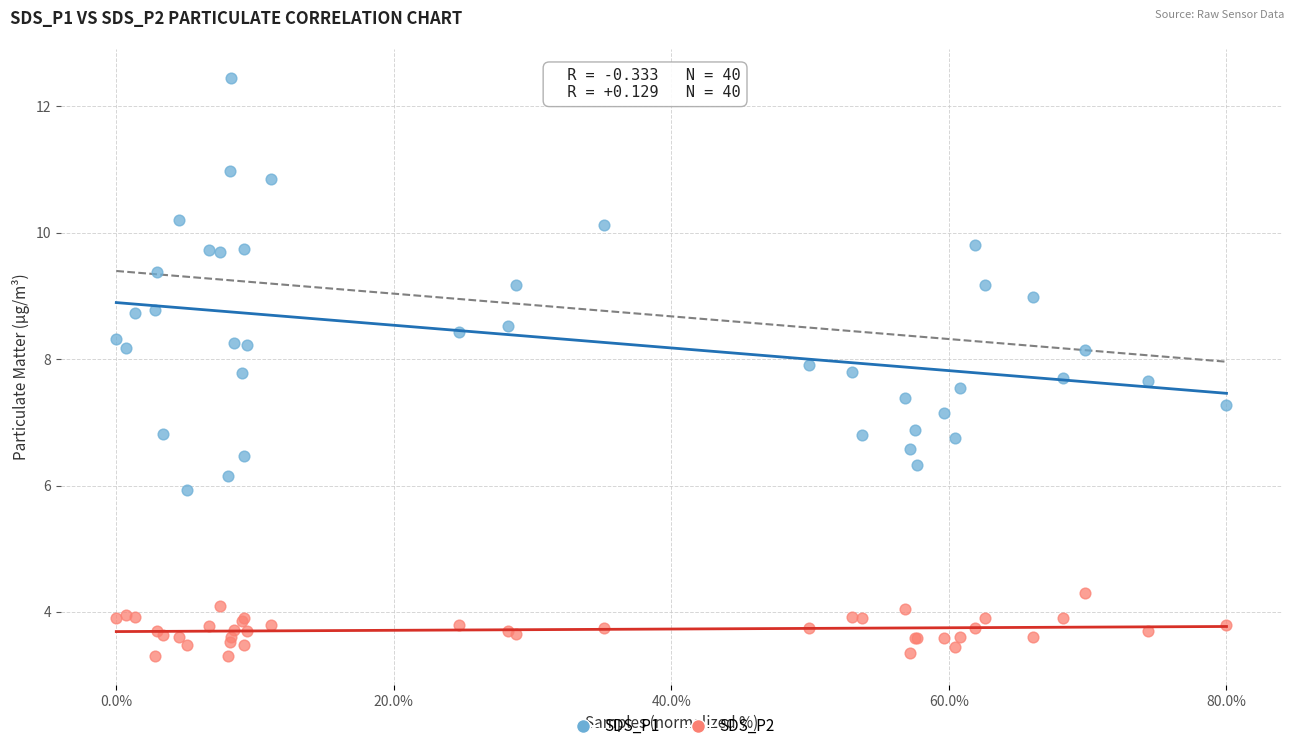

Which series has the largest Y range (max minus min)?

SDS_P1